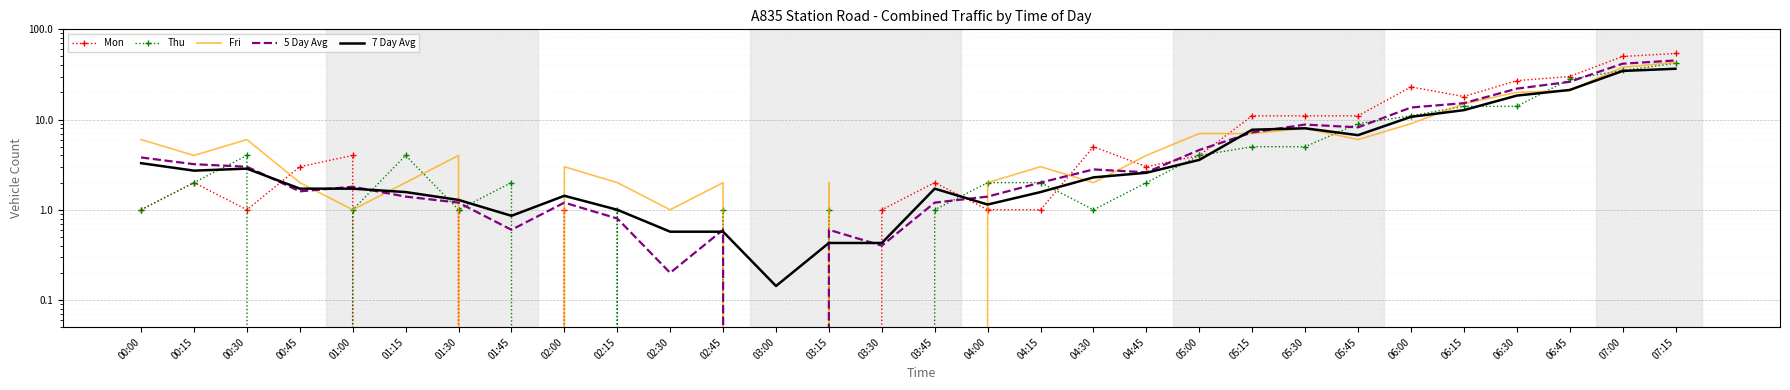

The value of Fri at 06:15 is 5.4. True or false?

False